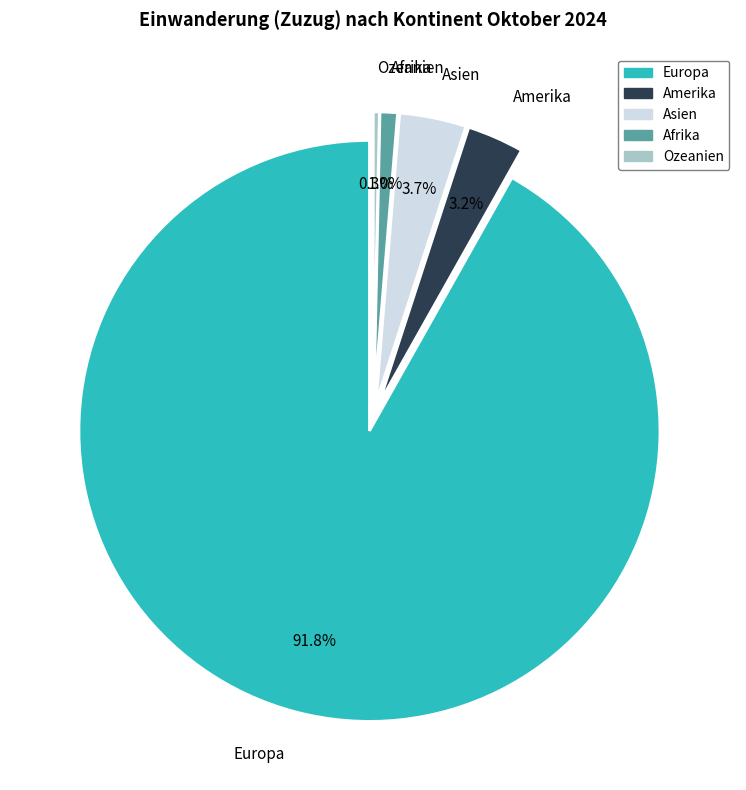

Rank the categories by value from lowest to highest.

Ozeanien, Afrika, Amerika, Asien, Europa